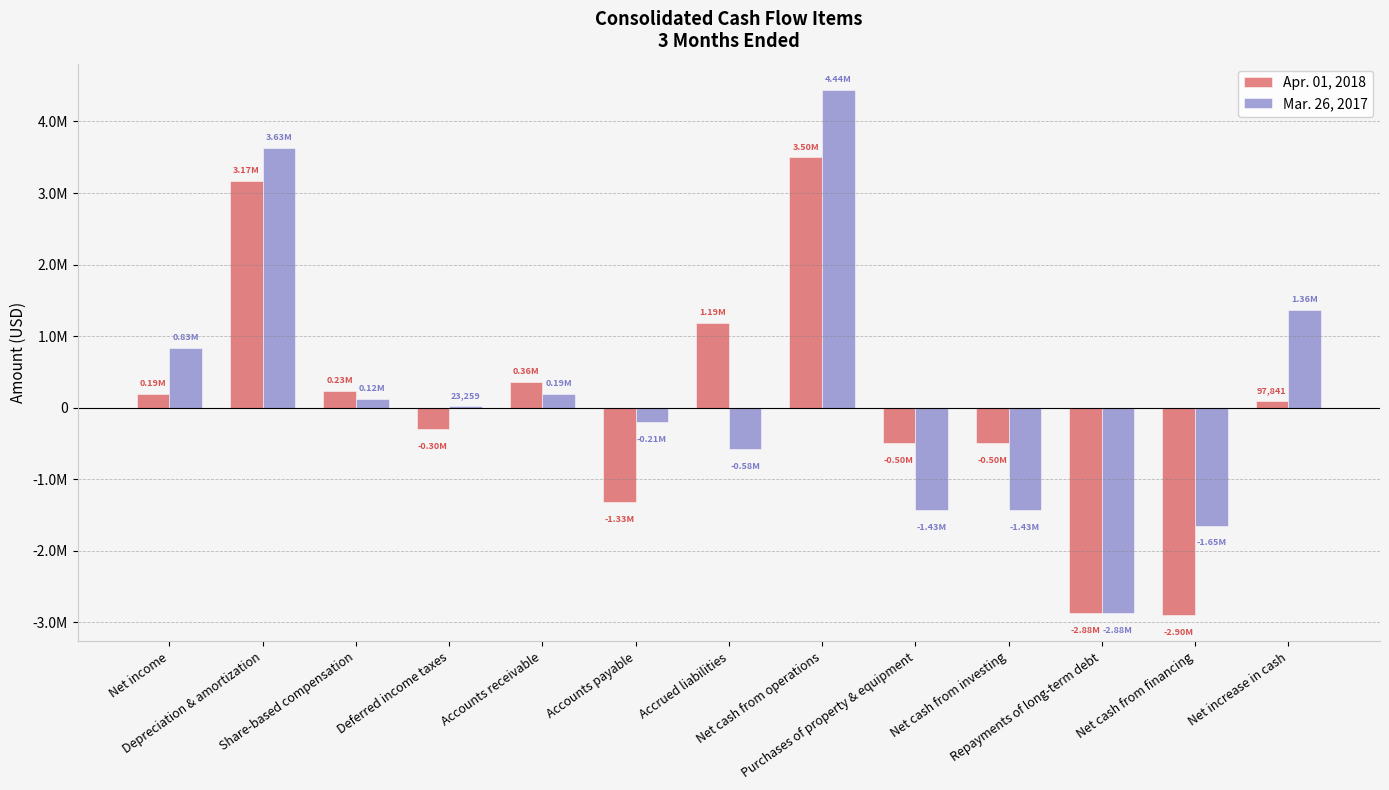

Are the bars grouped side by side (vs. stacked)?

Yes